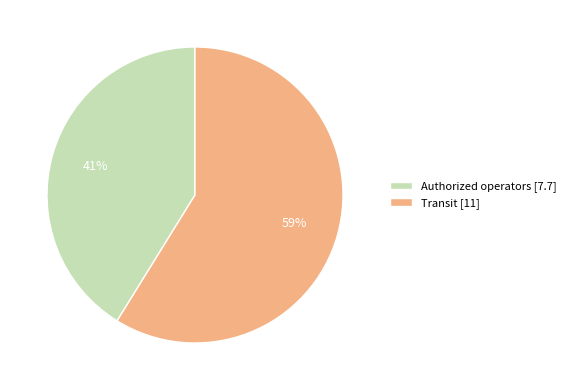

To the nearest percent, what portion does Transit [11] represent?

59%